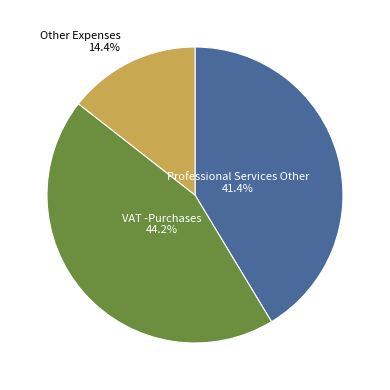

Is Other Expenses the majority of the pie?

No